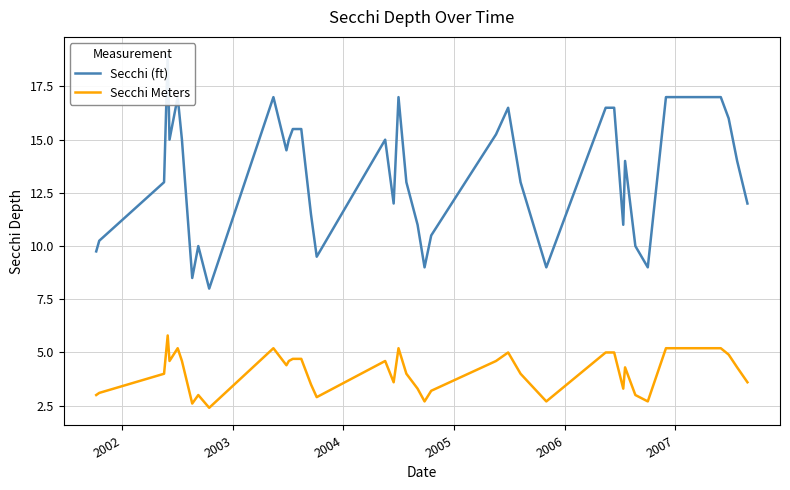

What is the lowest value of the Secchi Meters series?

2.4